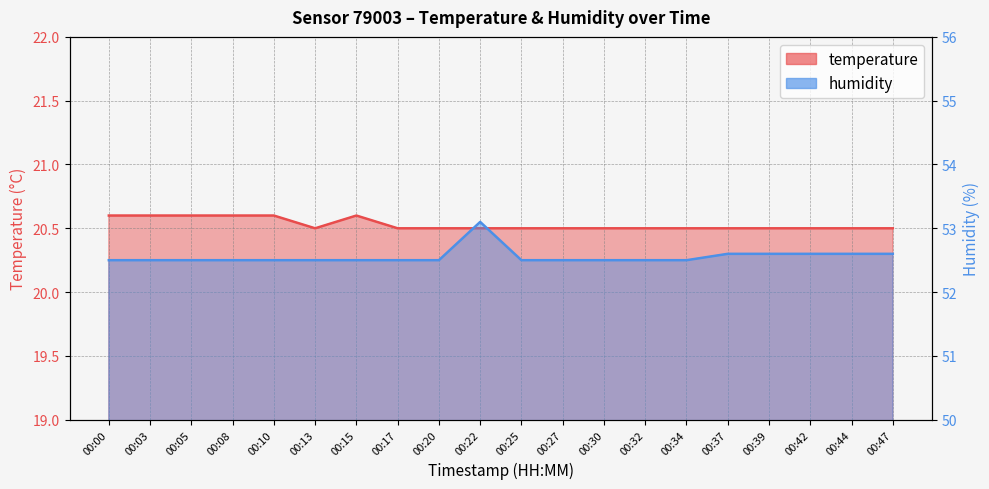

What is the difference between the temperature values at 00:05 and 00:13?

0.1